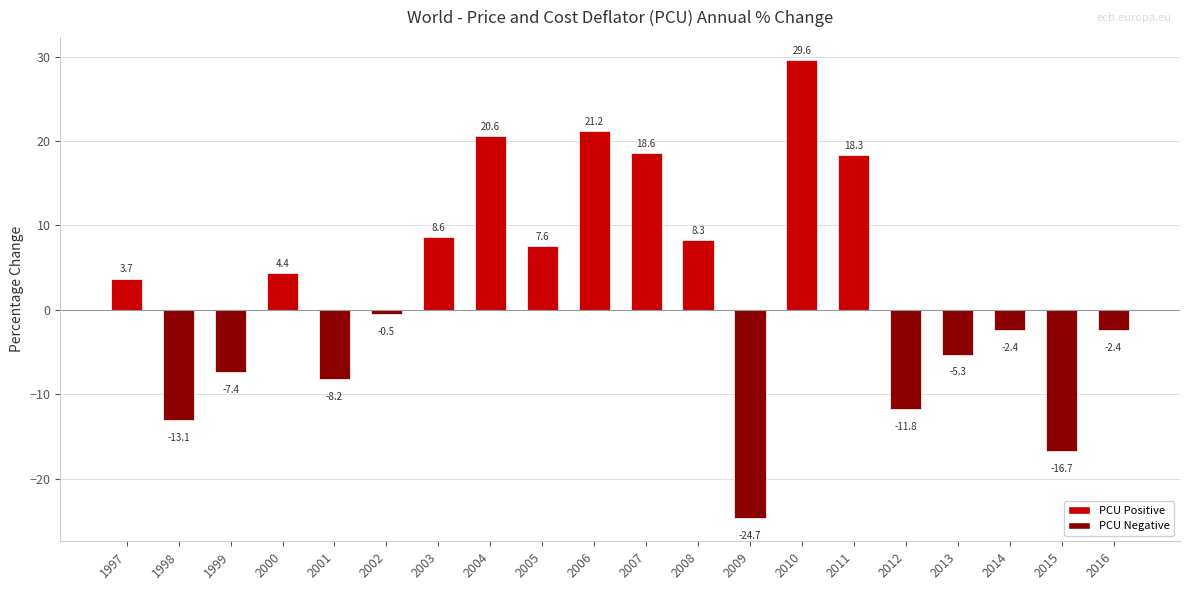

Is it true that the value at 1999 is -2.0?

False